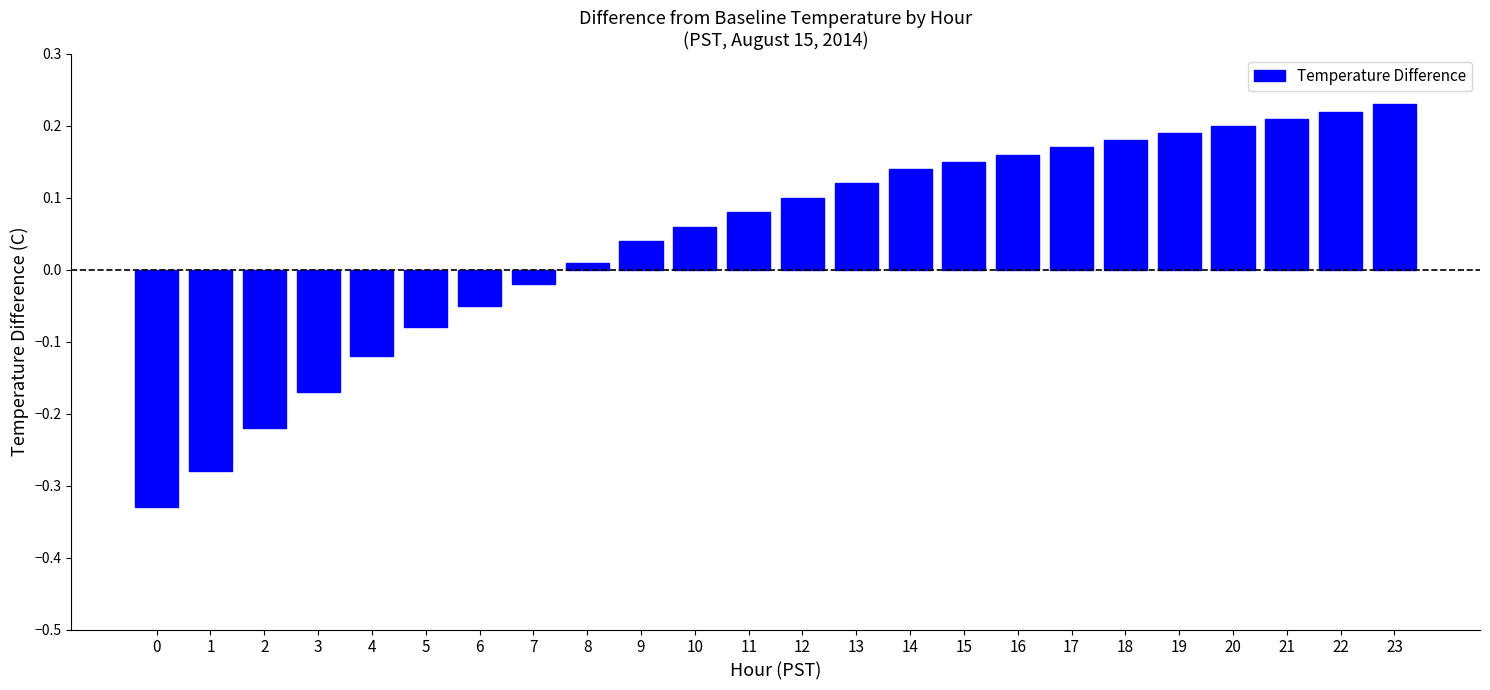

The chart shows a value of -0.1 at 3. True or false?

False